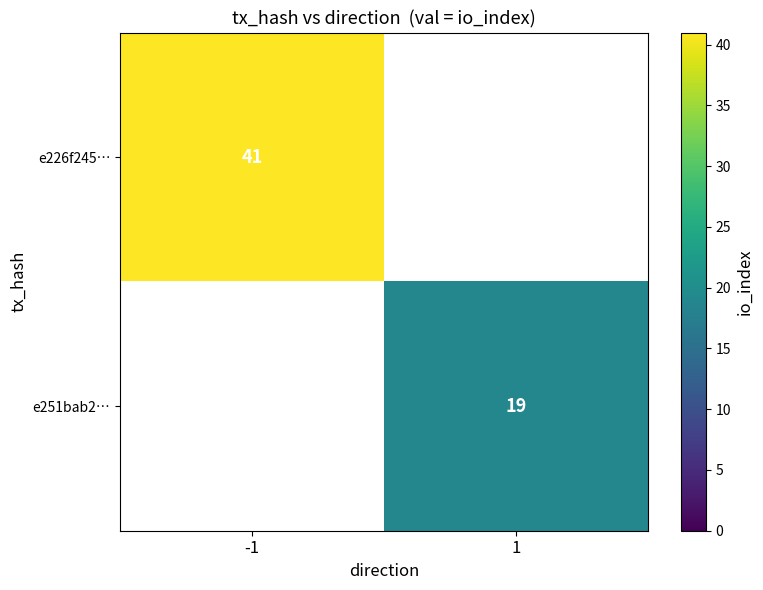

The e251bab2… series shows 9 at 1. True or false?

False